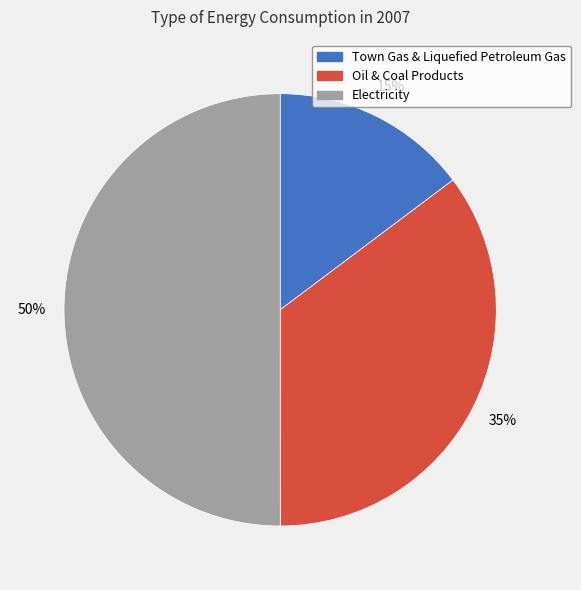

To the nearest percent, what is the combined percentage of Oil & Coal Products and Town Gas & Liquefied Petroleum Gas?

50%